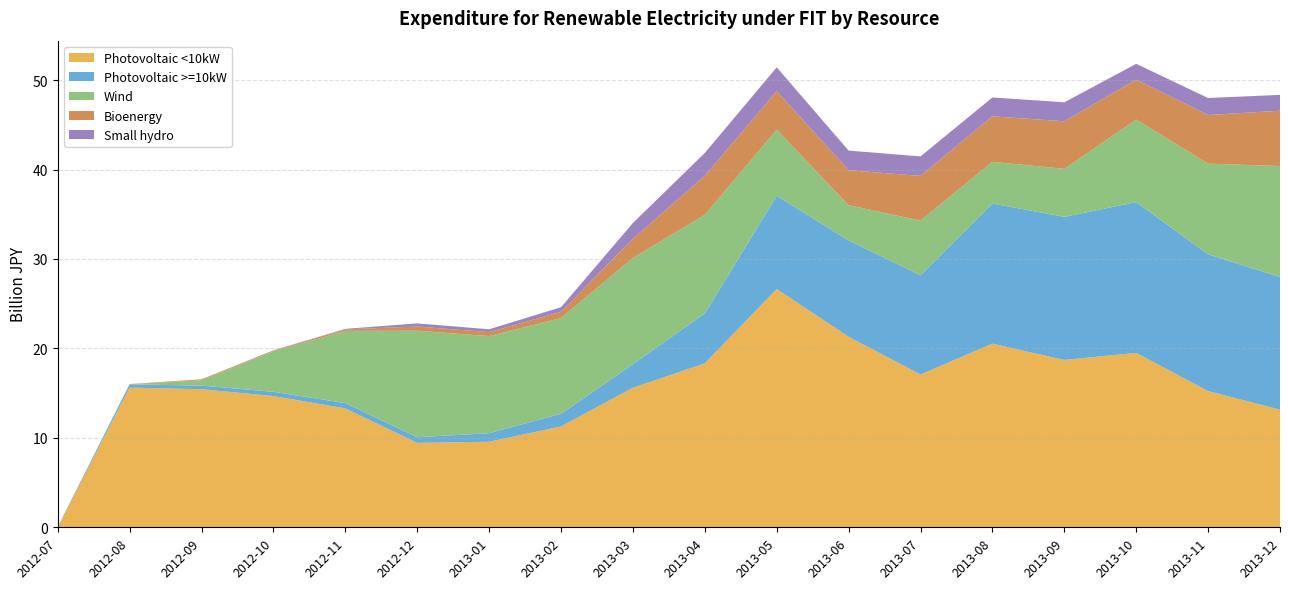

Reading left to right, what are all the values shown in this chart?

Photovoltaic <10kW: 2012-07=0.0	2012-08=15.6	2012-09=15.4	2012-10=14.7	2012-11=13.3	2012-12=9.4	2013-01=9.6	2013-02=11.3	2013-03=15.6	2013-04=18.3	2013-05=26.6	2013-06=21.3	2013-07=17.1	2013-08=20.5	2013-09=18.7	2013-10=19.5	2013-11=15.2	2013-12=13.2
Photovoltaic >=10kW: 2012-07=0.1	2012-08=0.4	2012-09=0.4	2012-10=0.5	2012-11=0.6	2012-12=0.6	2013-01=1.0	2013-02=1.4	2013-03=2.6	2013-04=5.6	2013-05=10.4	2013-06=10.8	2013-07=11.1	2013-08=15.7	2013-09=16.0	2013-10=16.9	2013-11=15.3	2013-12=14.8
Wind: 2012-07=0.0	2012-08=0.0	2012-09=0.6	2012-10=4.5	2012-11=8.1	2012-12=11.9	2013-01=10.9	2013-02=10.7	2013-03=11.9	2013-04=11.0	2013-05=7.4	2013-06=3.9	2013-07=6.1	2013-08=4.7	2013-09=5.4	2013-10=9.2	2013-11=10.1	2013-12=12.4
Bioenergy: 2012-07=0.0	2012-08=0.0	2012-09=0.1	2012-10=0.1	2012-11=0.2	2012-12=0.5	2013-01=0.4	2013-02=0.7	2013-03=2.1	2013-04=4.4	2013-05=4.3	2013-06=3.9	2013-07=5.0	2013-08=5.1	2013-09=5.3	2013-10=4.5	2013-11=5.4	2013-12=6.2
Small hydro: 2012-07=0.0	2012-08=0.0	2012-09=0.0	2012-10=0.0	2012-11=0.1	2012-12=0.3	2013-01=0.3	2013-02=0.5	2013-03=1.8	2013-04=2.6	2013-05=2.7	2013-06=2.2	2013-07=2.2	2013-08=2.1	2013-09=2.1	2013-10=1.8	2013-11=1.9	2013-12=1.8